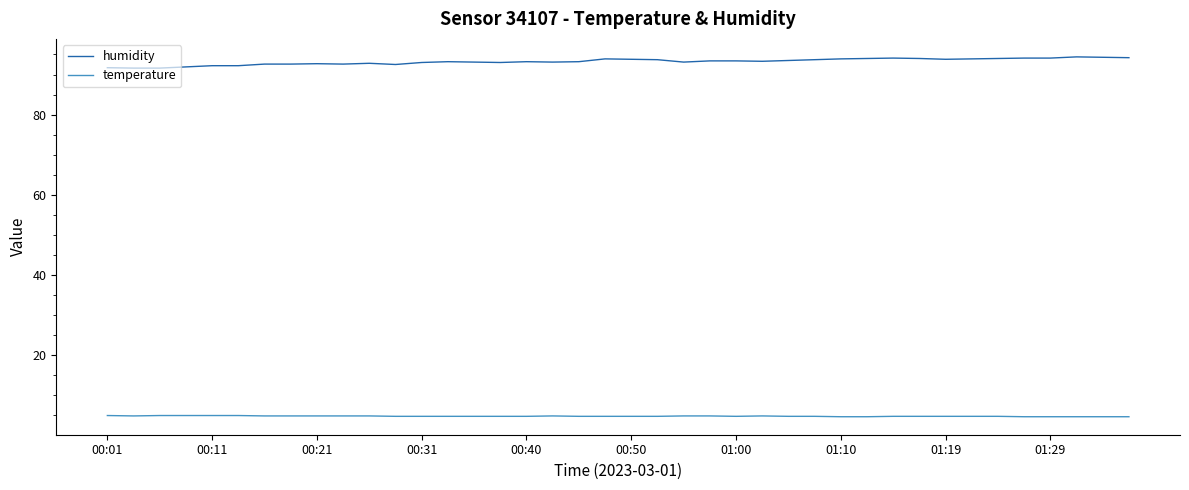

What is the difference between the maximum and minimum values in the humidity series?

2.8